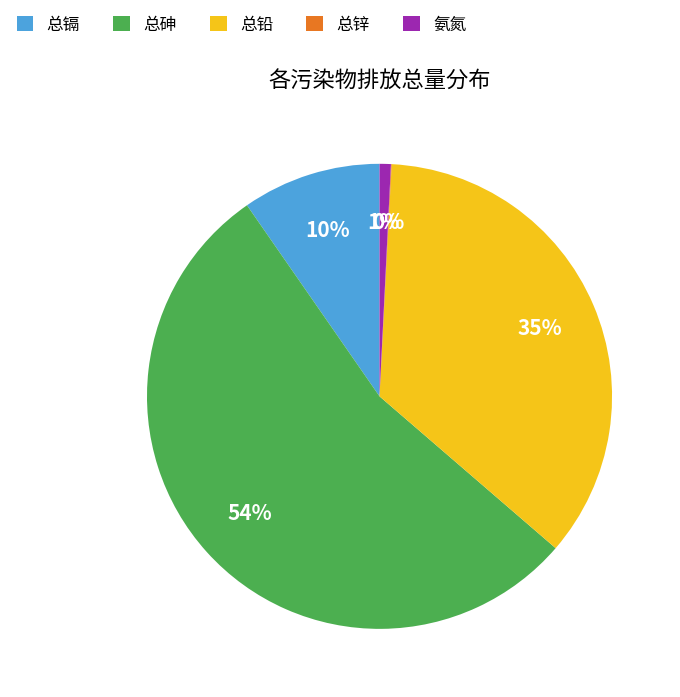

Is there any slice that represents more than half of the pie?

Yes